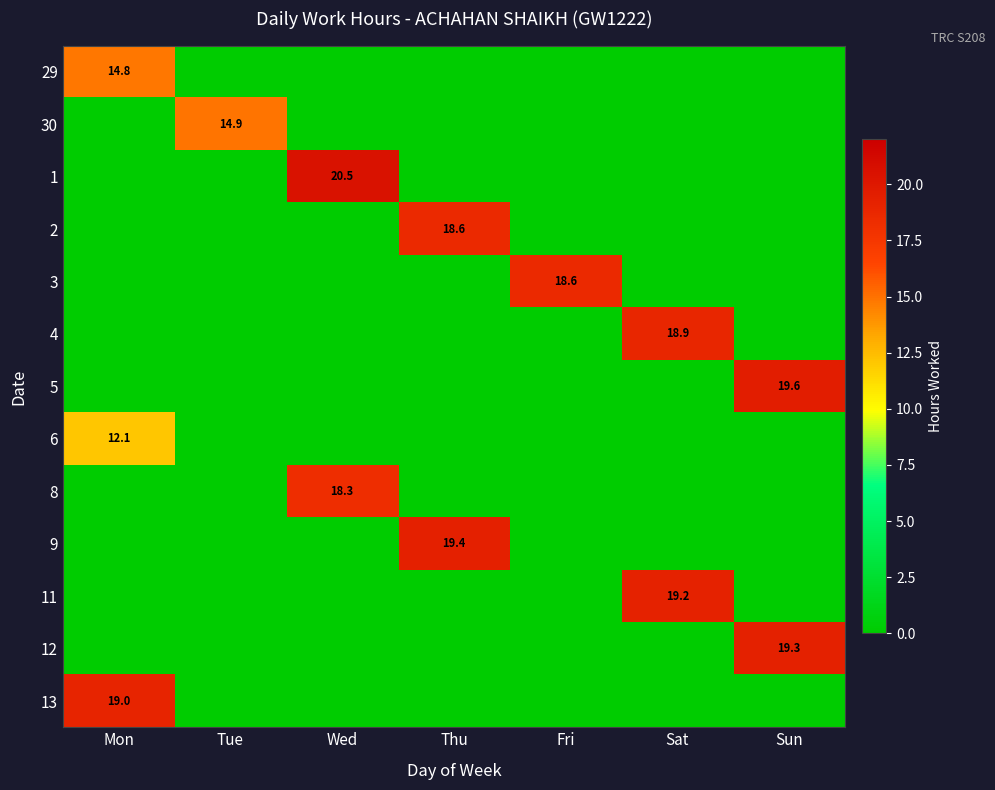

Which series has the largest range (max minus min)?

1